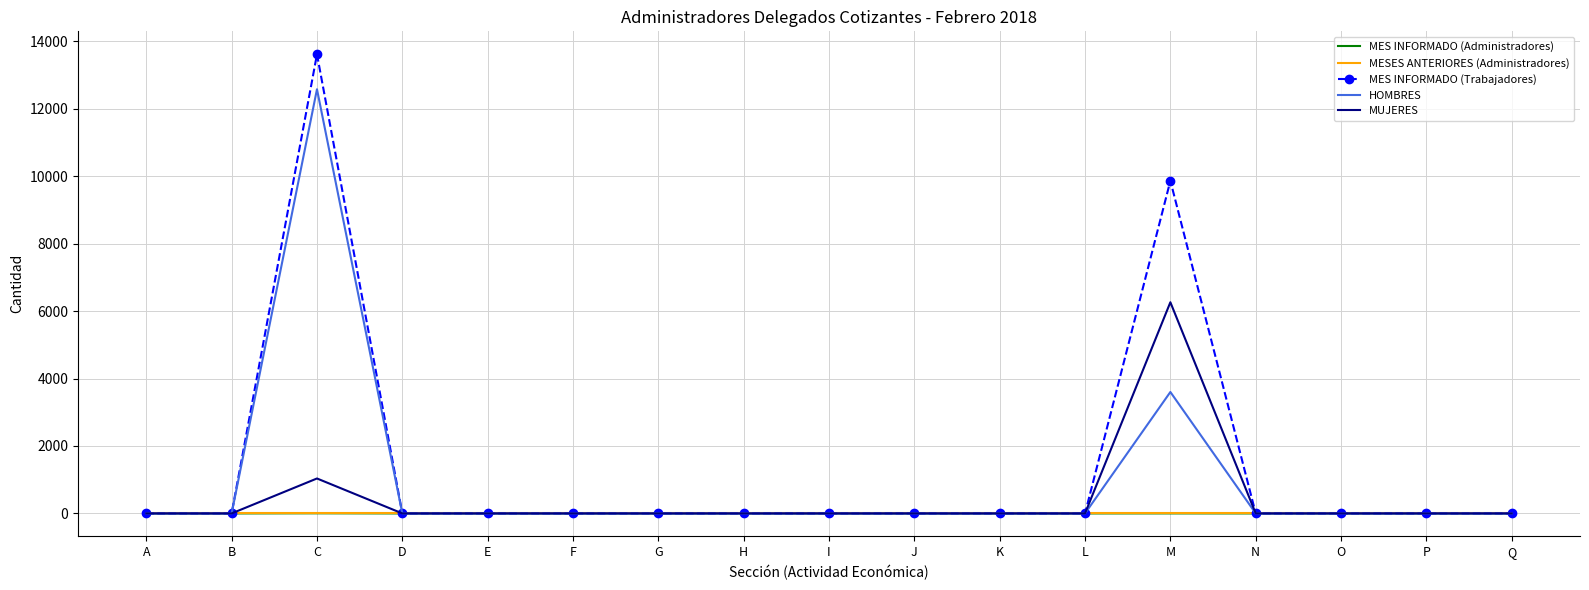

Which series has the largest range (max minus min)?

MES INFORMADO (Trabajadores)